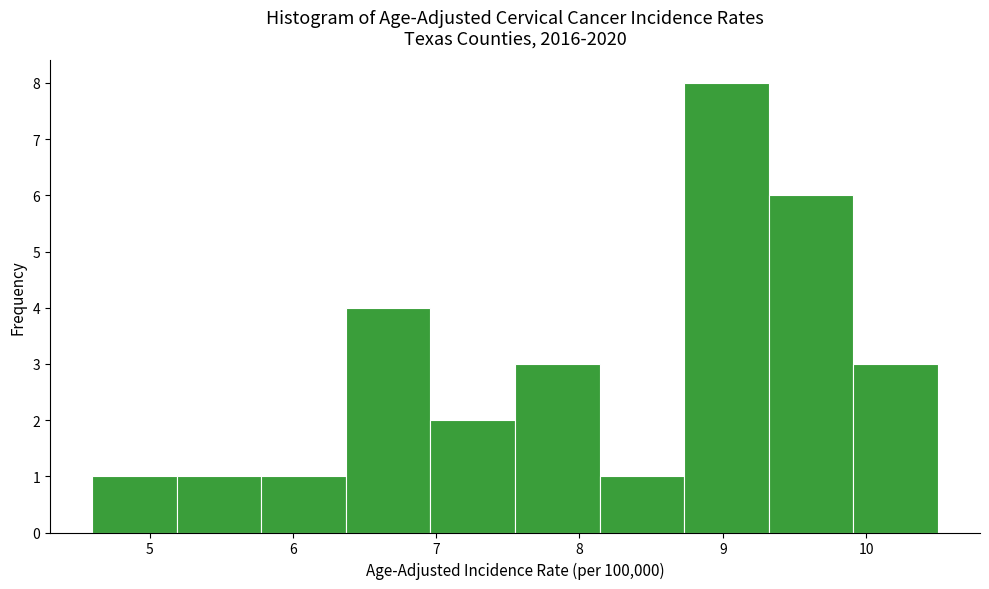

What is the height of the bar covering 6.96 to 7.55 on the x-axis? Neither the bar edges nor the heights are printed on the chart, so give them approximately, as read against the axes.

2